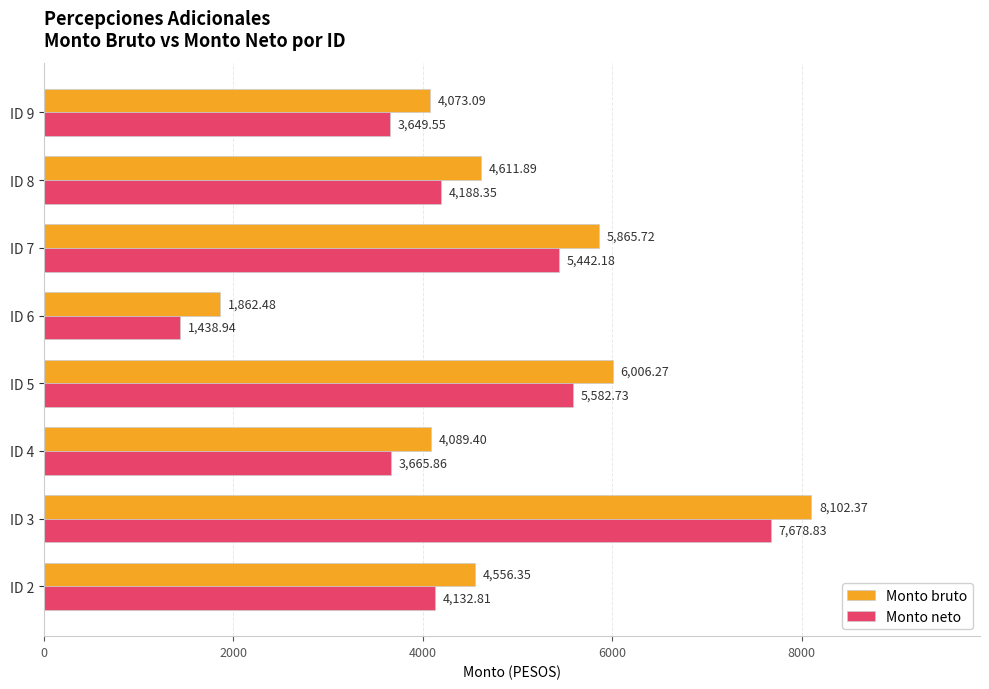

What is the sum of all Monto bruto values?

39167.6